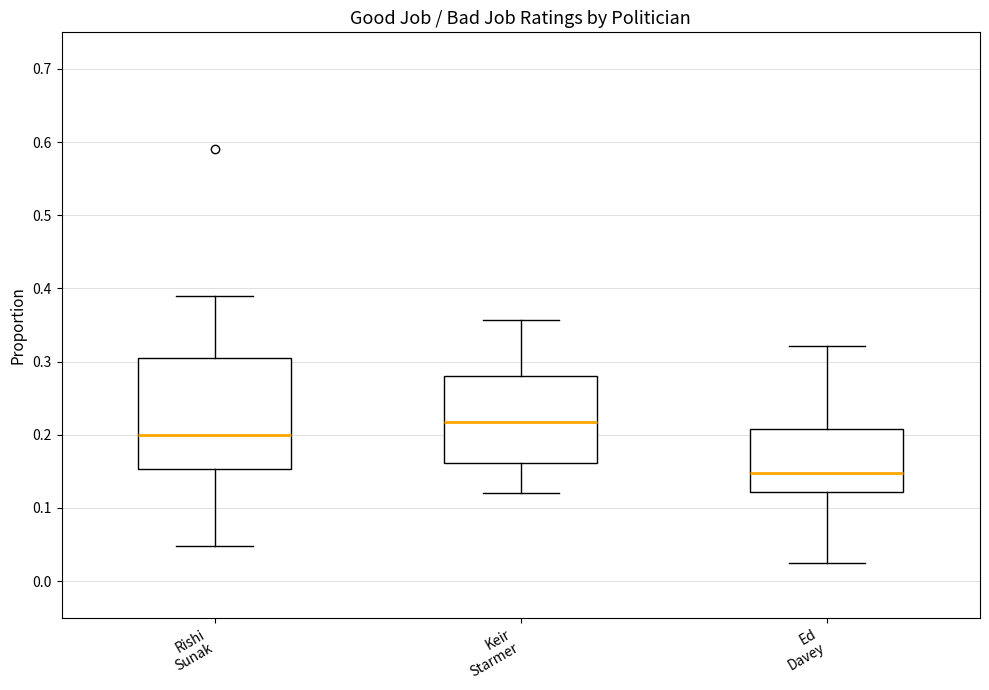

Which box's median line is the highest?

Keir Starmer